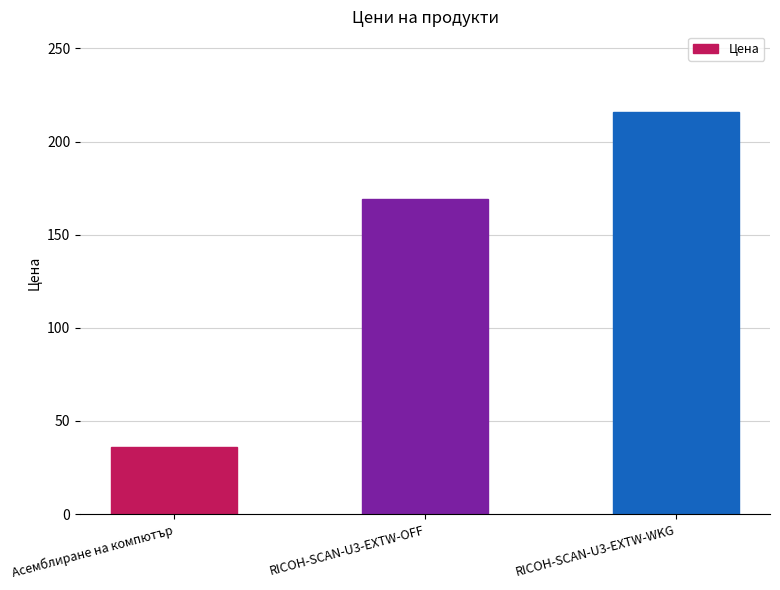

Is it true that the value at RICOH-SCAN-U3-EXTW-OFF is 169.0?

True